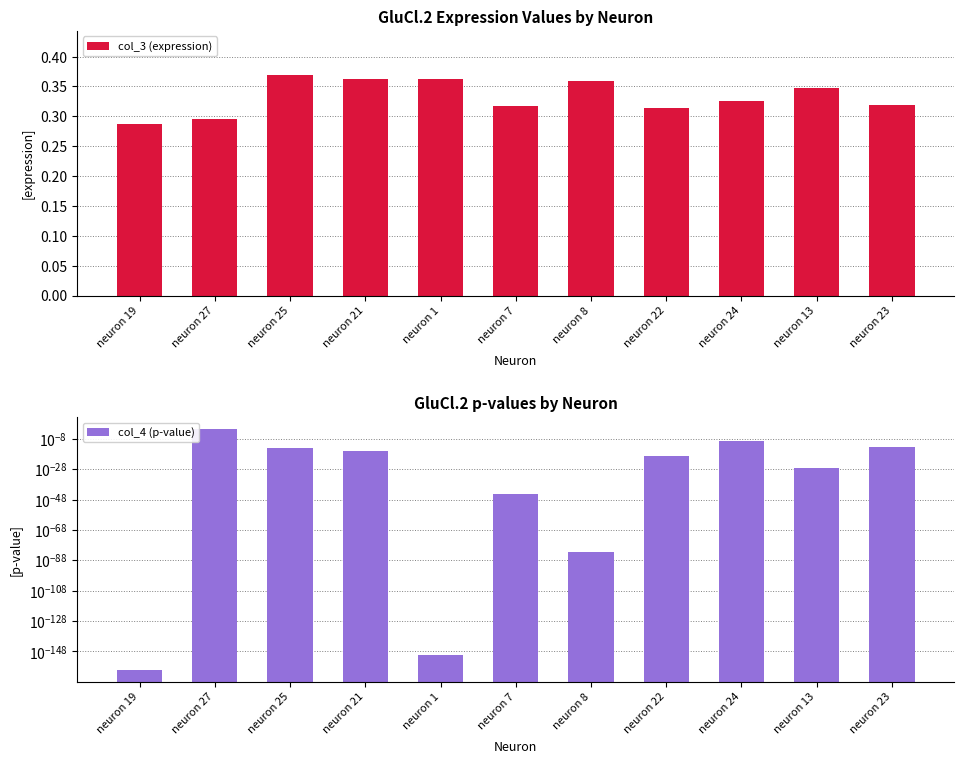

The col_3 (expression) series shows 0.3 at neuron 19. True or false?

True